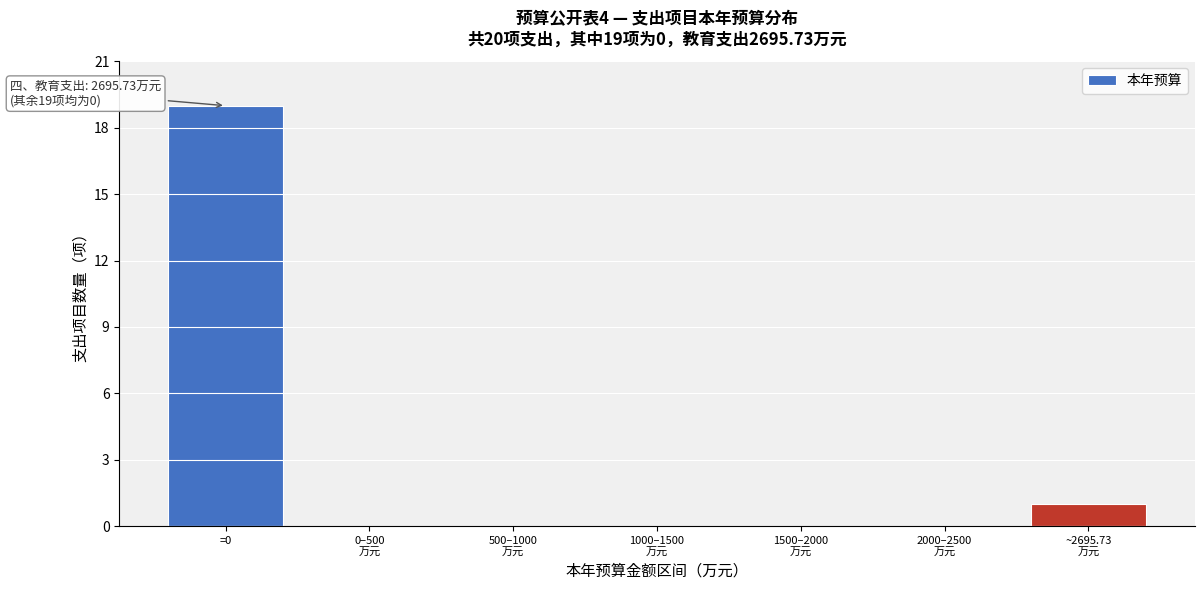

What is the sum of all values?

20